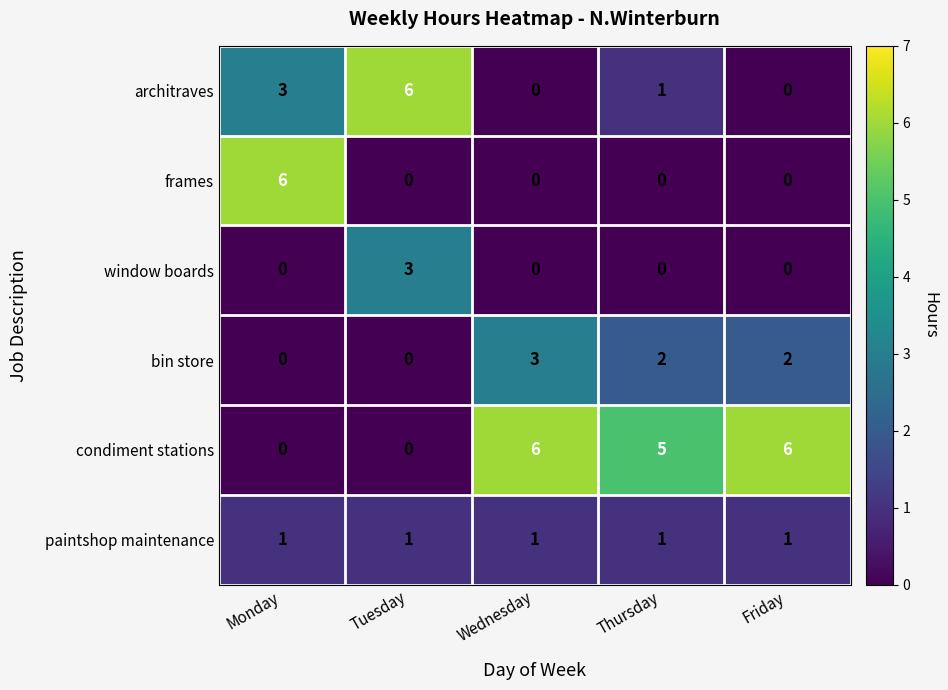

What is the difference between the highest and lowest values at Thursday?

5